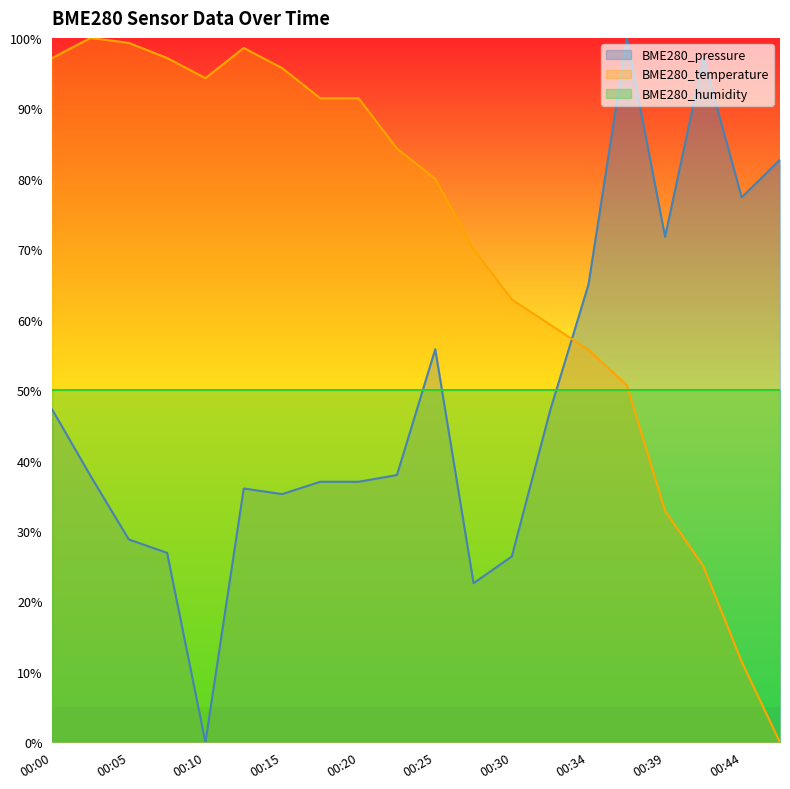

How many intersections are there between BME280_pressure and BME280_temperature?

1